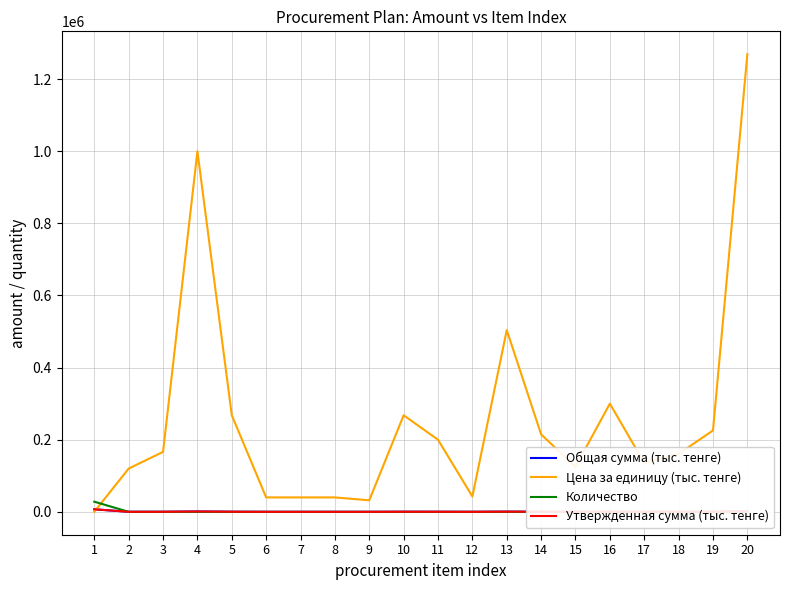

At how many categories does at least one series exceed 1016528?

1